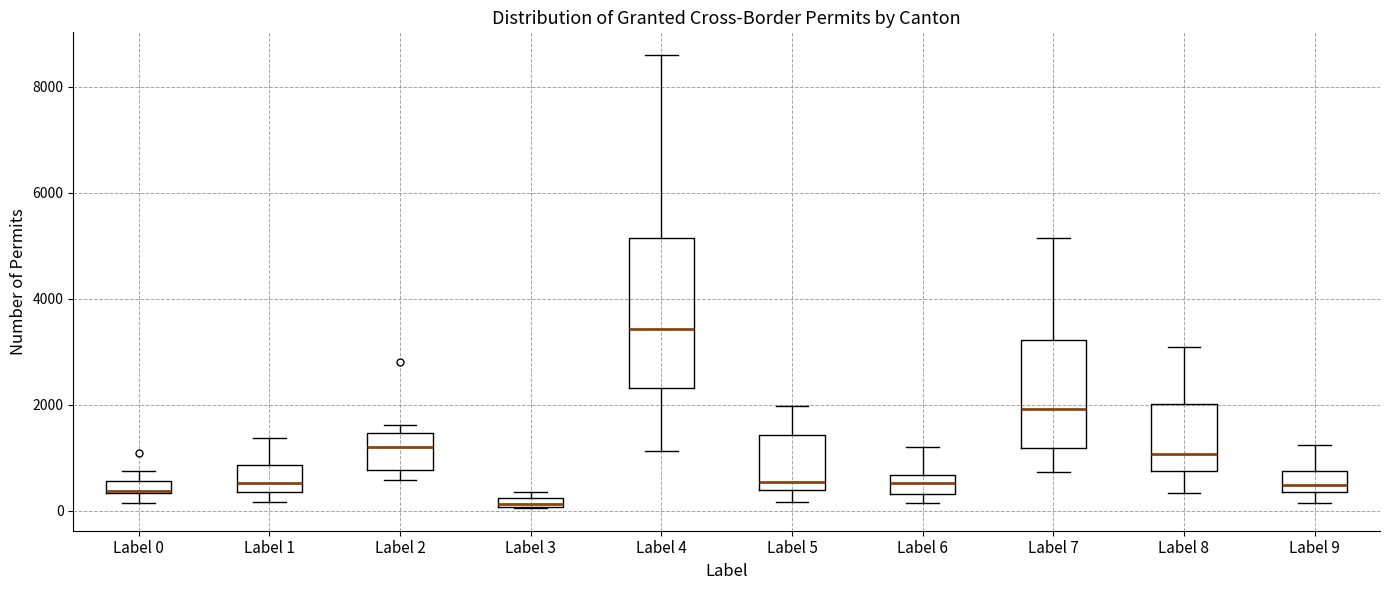

Comparing the boxes themselves (not the whiskers), which one is the tallest?

Label 4